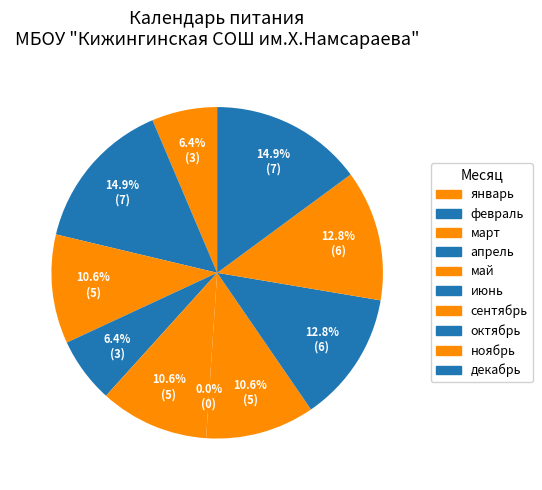

What percentage is the апрель slice, to the nearest percent?

6%